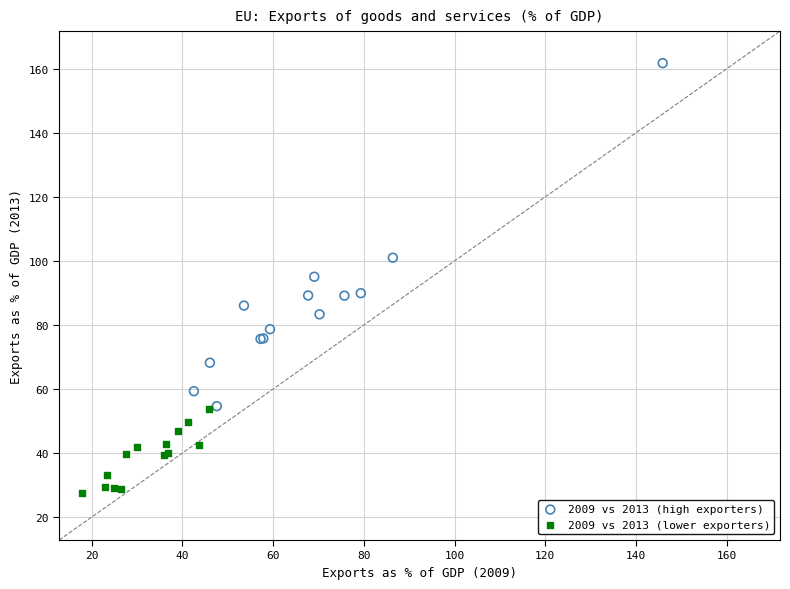

Which series contains the lowest Y value?

2009 vs 2013 (lower exporters)